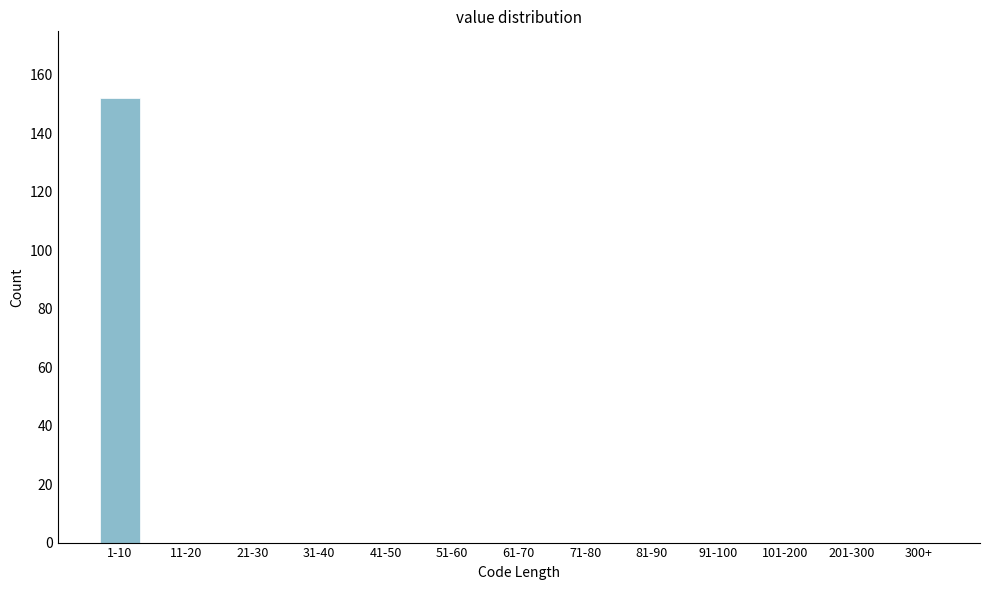

Reading left to right, transcribe all the data shown in this chart.

1-10=152	11-20=0	21-30=0	31-40=0	41-50=0	51-60=0	61-70=0	71-80=0	81-90=0	91-100=0	101-200=0	201-300=0	300+=0